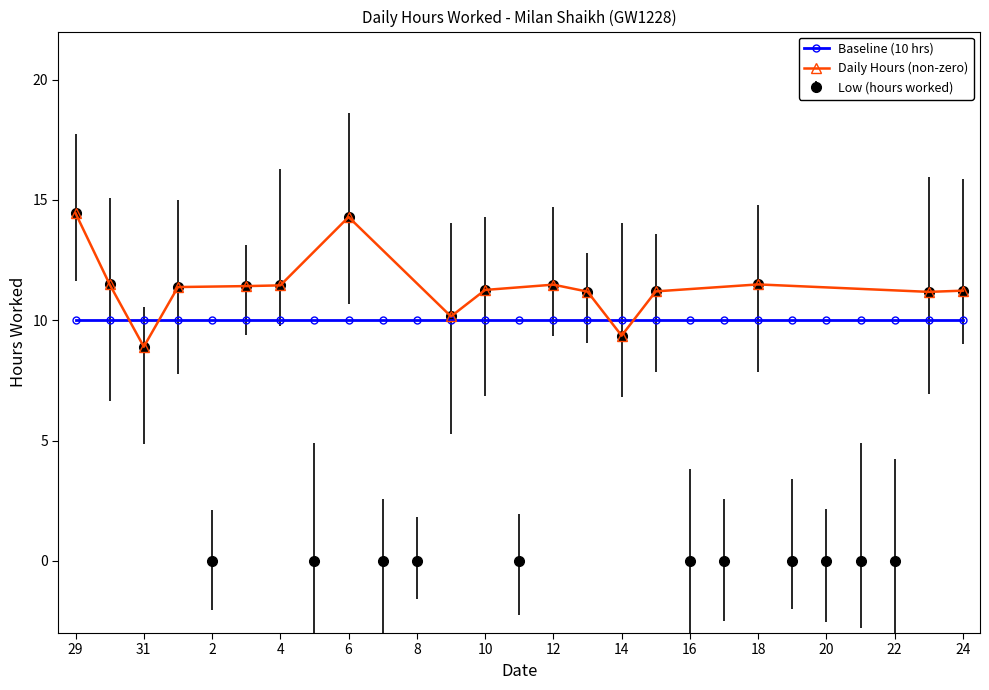

Does the chart have visible grid lines?

No